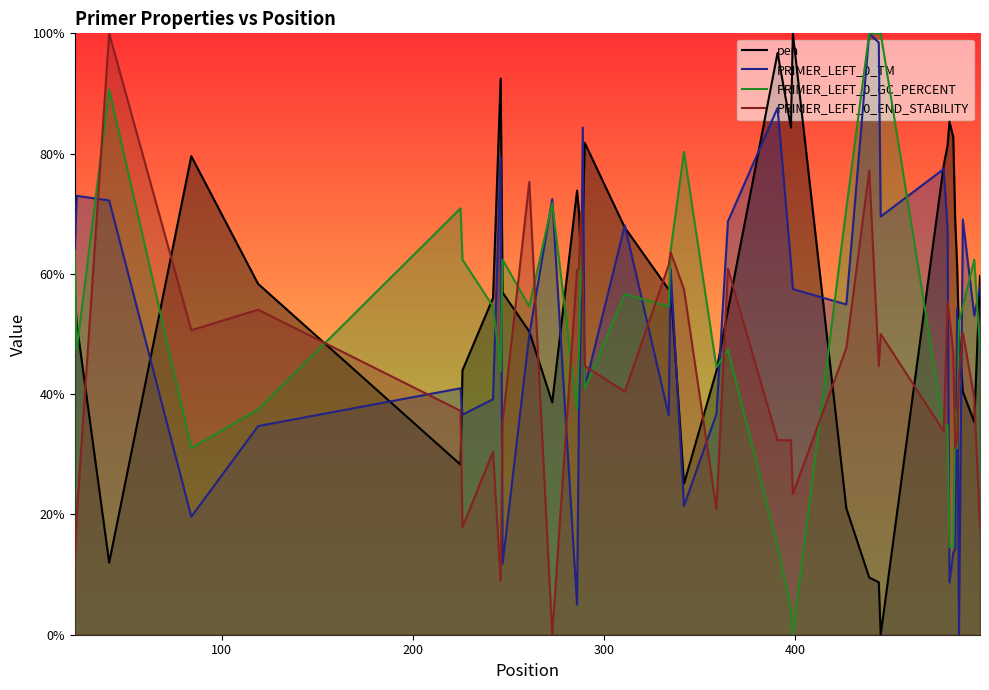

What is the value of the pen point at the 7th from the left?

44.0